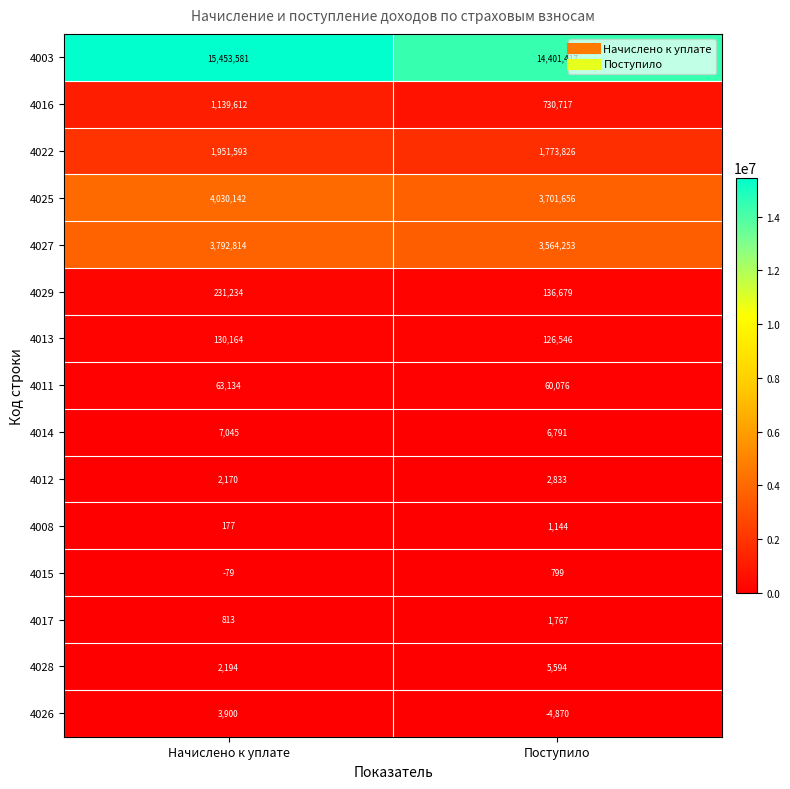

Reading right to left, extract all data points from this chart.

4003: 14401417	15453581
4016: 730717	1139612
4022: 1773826	1951593
4025: 3701656	4030142
4027: 3564253	3792814
4029: 136679	231234
4013: 126546	130164
4011: 60076	63134
4014: 6791	7045
4012: 2833	2170
4008: 1144	177
4015: 799	-79
4017: 1767	813
4028: 5594	2194
4026: -4870	3900